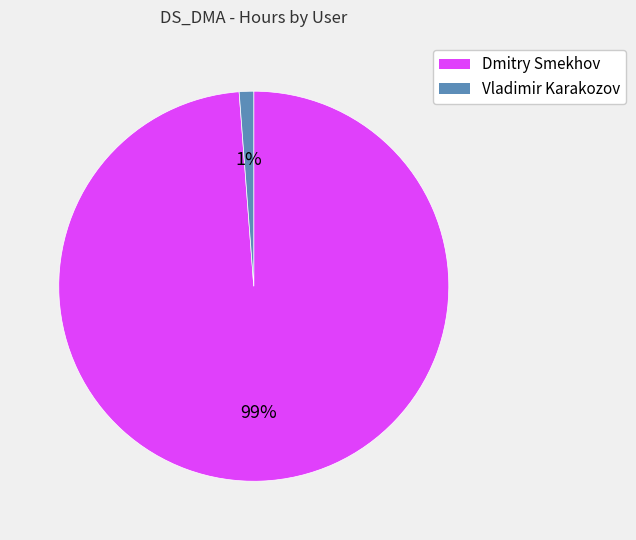

The Vladimir Karakozov slice represents 11% of the pie. True or false?

False